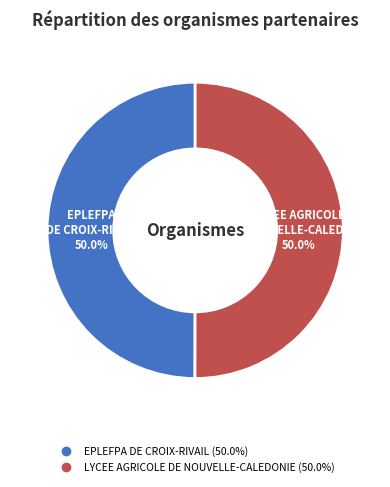

The LYCEE AGRICOLE DE NOUVELLE-CALEDONIE slice represents 50% of the pie. True or false?

True